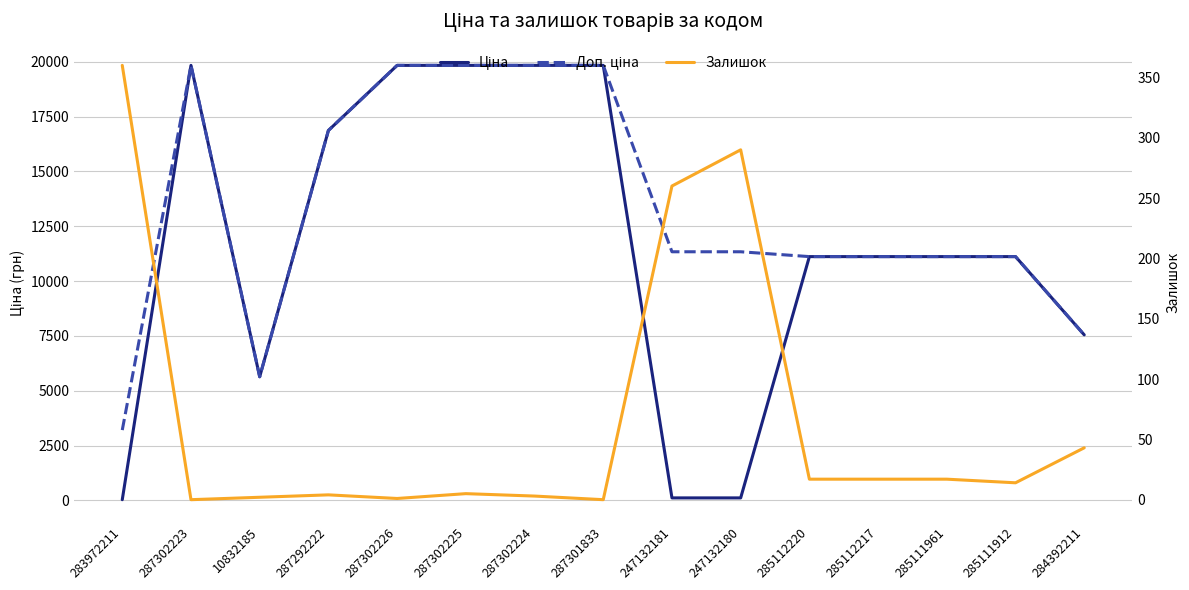

List the series in order of their peak value, highest first.

Ціна, Доп. ціна, Залишок